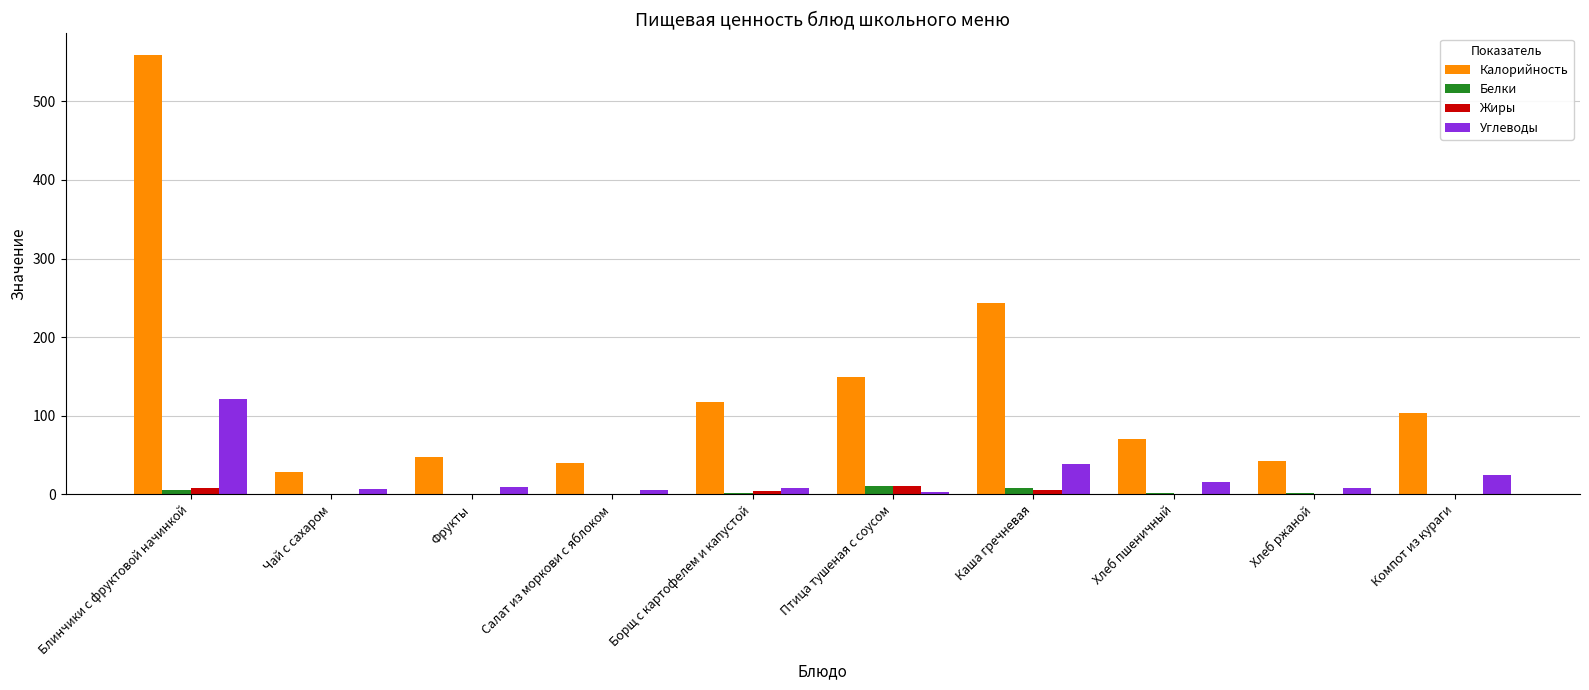

Between Птица тушеная с соусом and Хлеб пшеничный, which series saw the biggest shift?

Калорийность